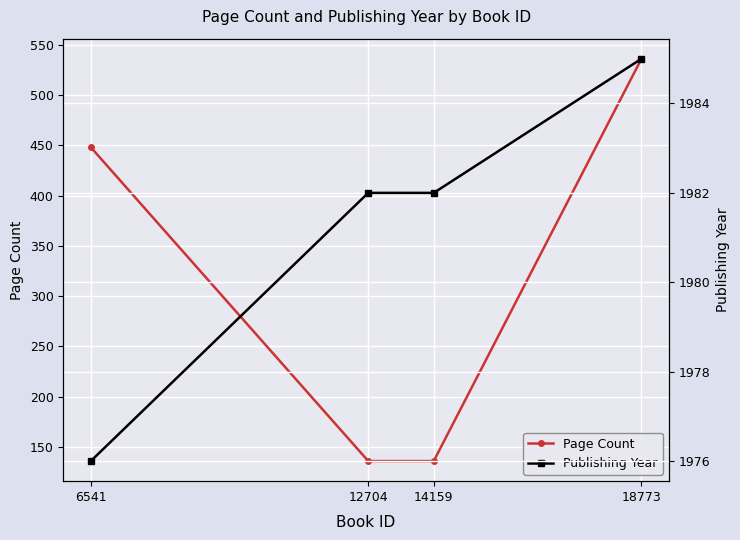

What is the total value across all series at 14159?

2118